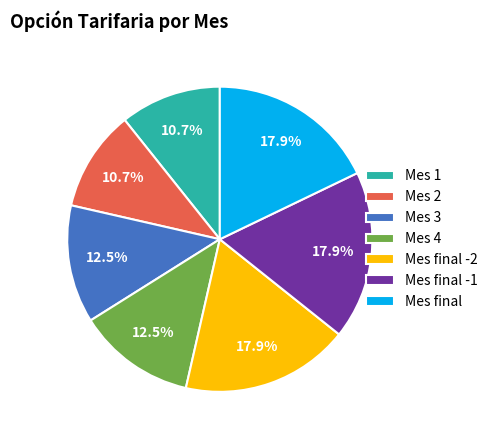

How many slices are in this pie chart?

7